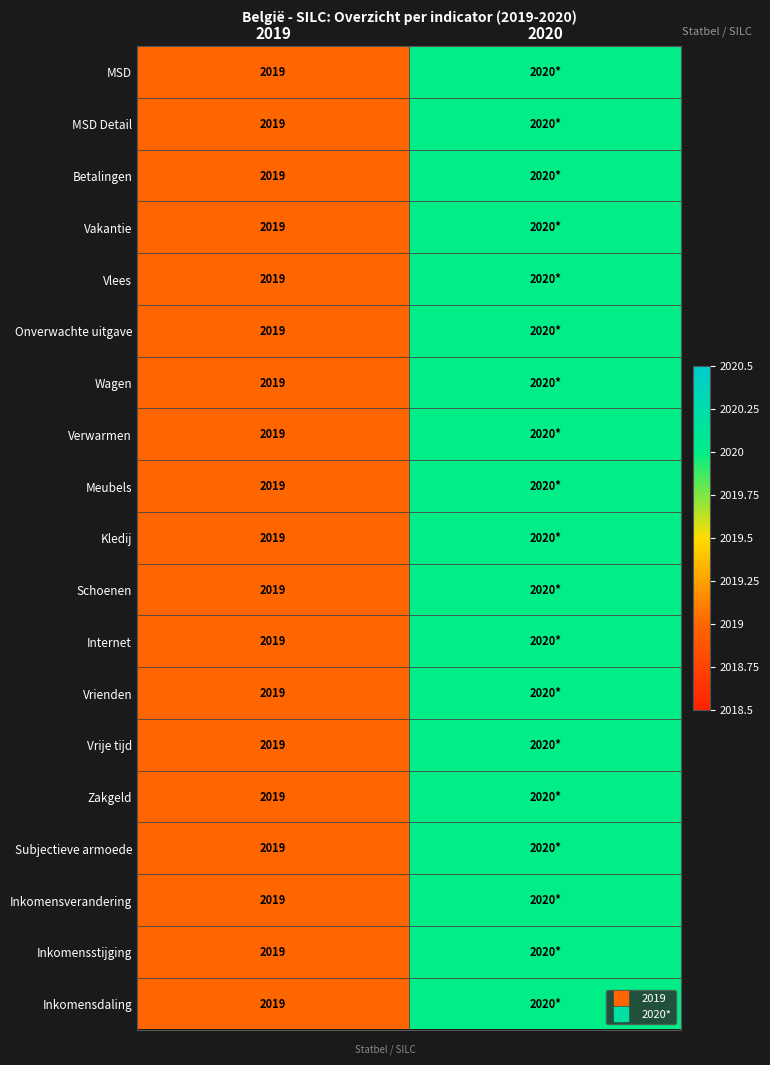

What is the difference between the maximum and minimum values in the Subjectieve armoede series?

1